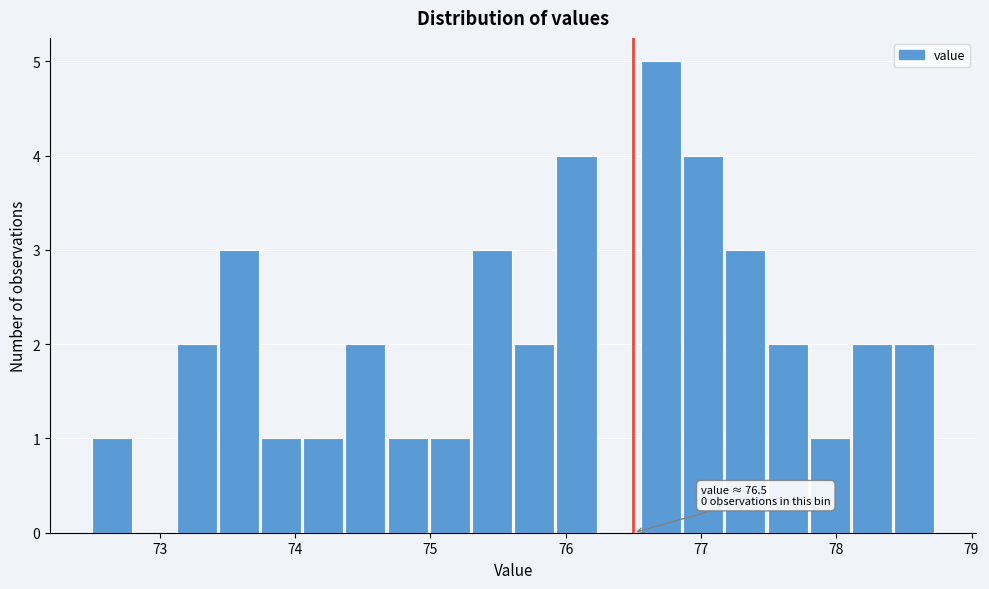

Read against the x-axis, roughly where is the centre of the tallest bar?

76.7